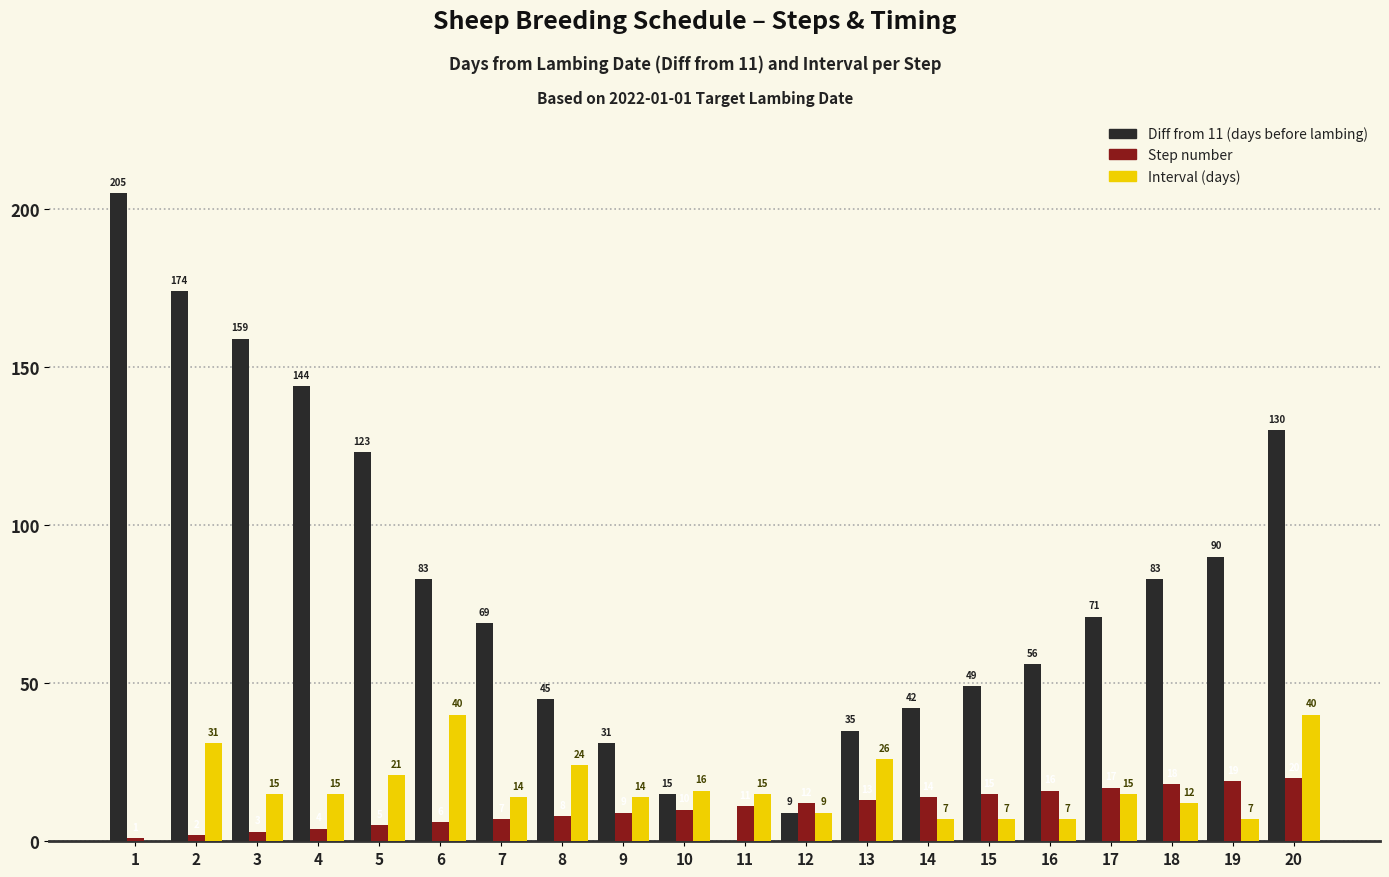

What is the total value across all series at 15?

71